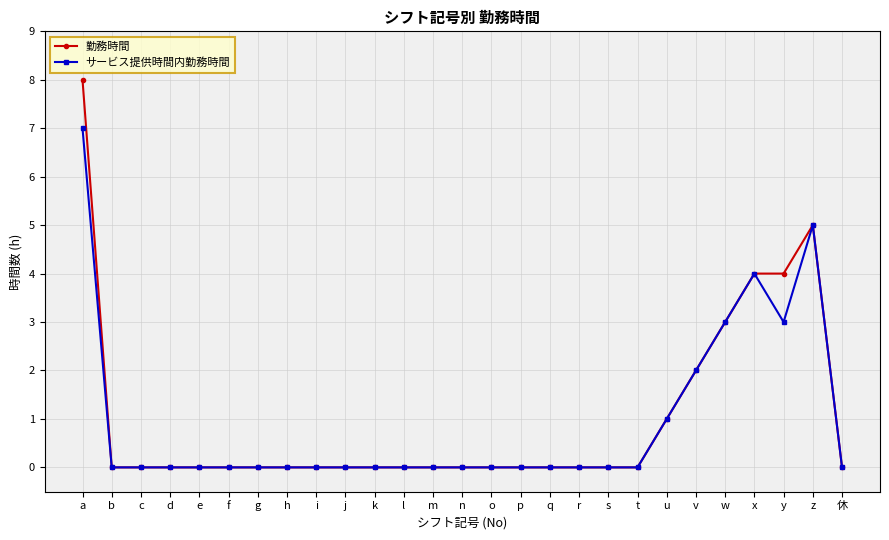

What position from the left is i?

9